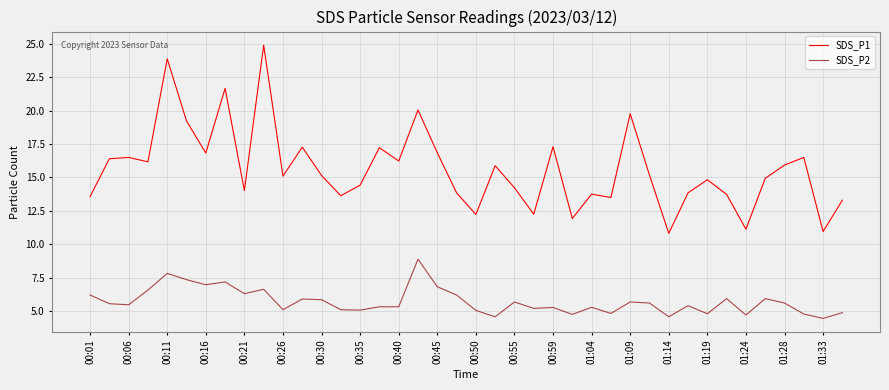

Rank the series by their maximum value, from highest to lowest.

SDS_P1, SDS_P2